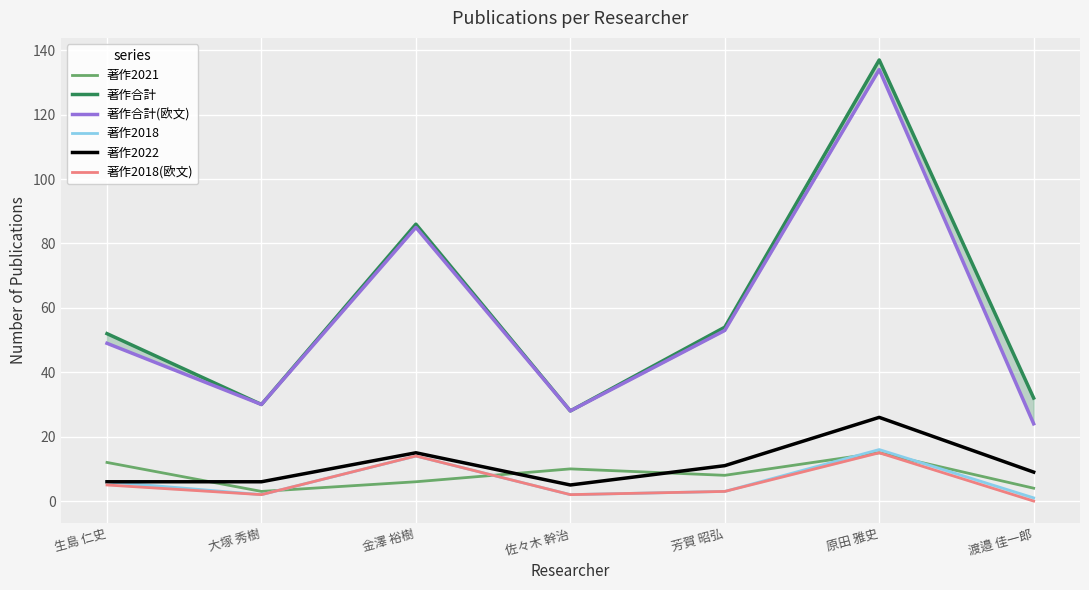

Rank the series at 生島 仁史 from lowest to highest value.

著作2018(欧文), 著作2018, 著作2022, 著作2021, 著作合計(欧文), 著作合計